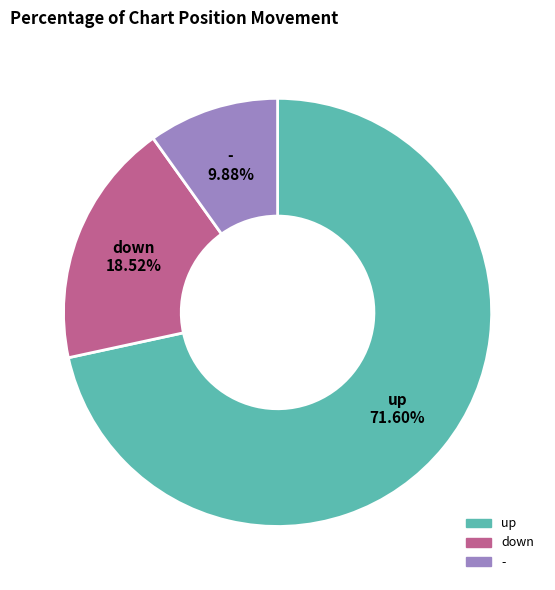

How many segments does this pie chart have?

3